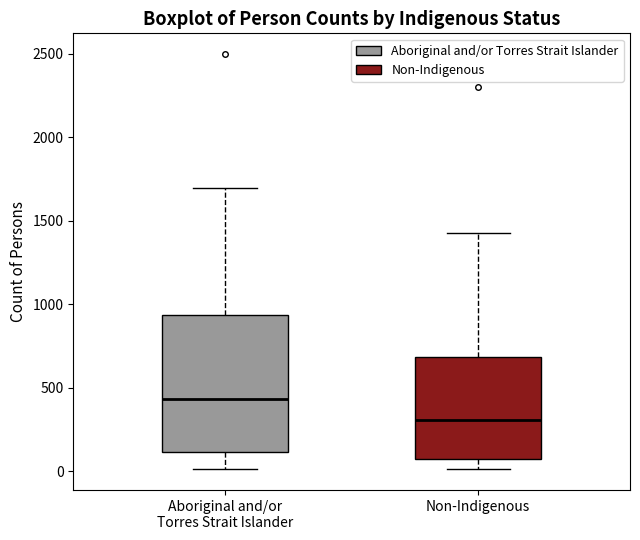

Reading left to right, transcribe this box plot: for each box, give where its median line is, the range the box spans, and where its two whiskers end, as read against the y-axis. The values are not printed on the chart, so give them approximately, as read against the axis.

Aboriginal and/or Torres Strait Islander: median 450, box 100 to 950, whiskers 0 to 1700
Non-Indigenous: median 300, box 50 to 700, whiskers 0 to 1450